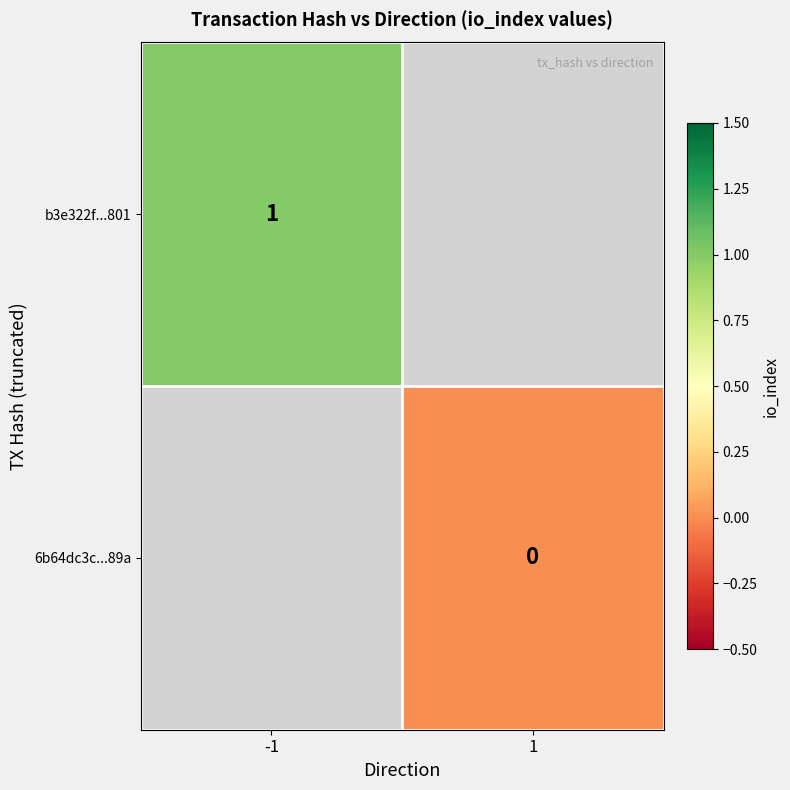

Count the number of data series in this chart.

2